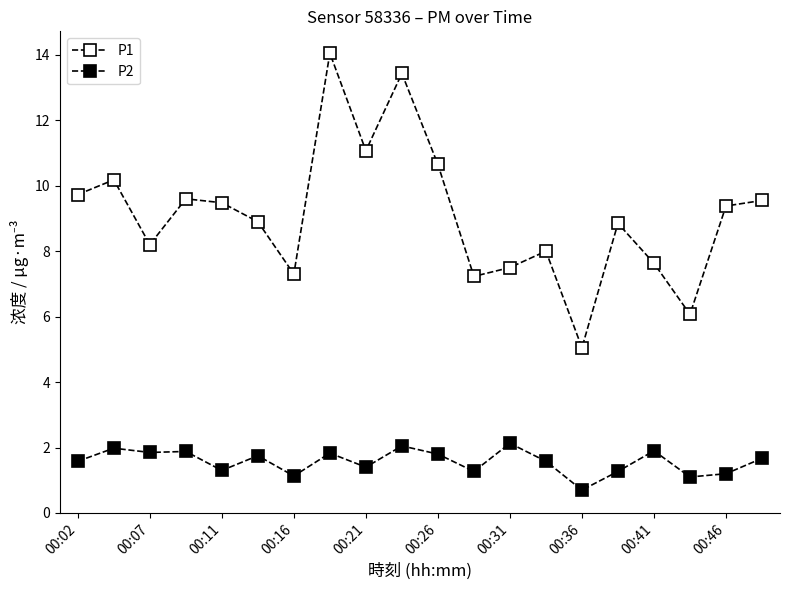

Is this an area chart (filled region under the line)?

No